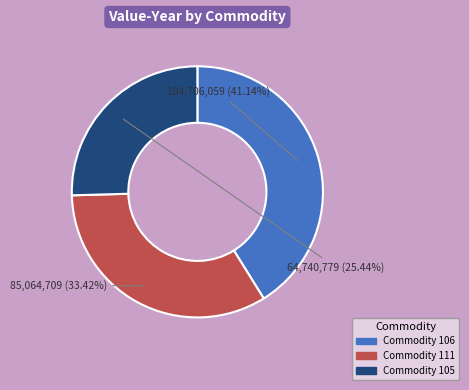

Is there any slice that represents more than half of the pie?

No